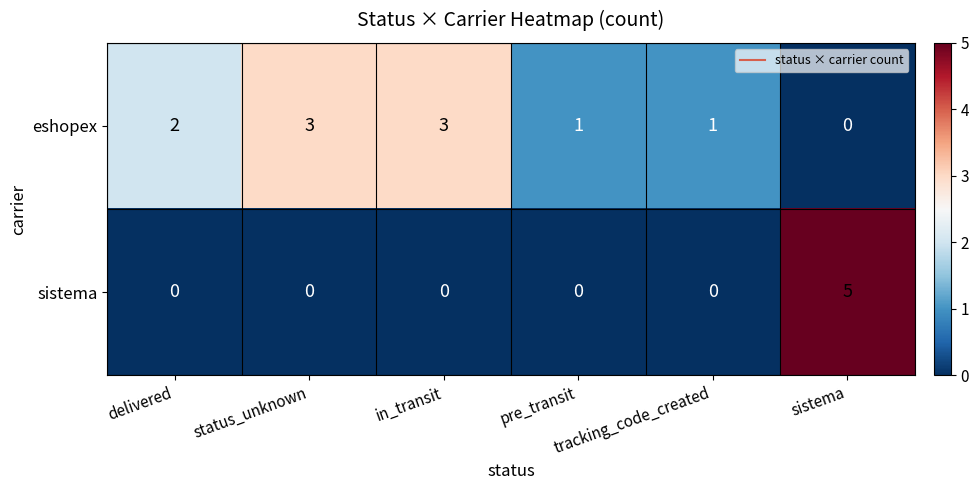

What is the difference between the highest and lowest values at in_transit?

3